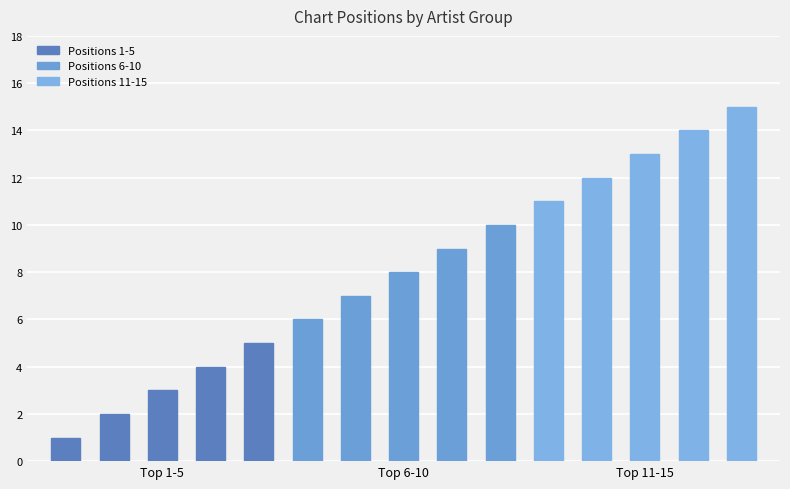

What is the maximum value shown in the chart?

15